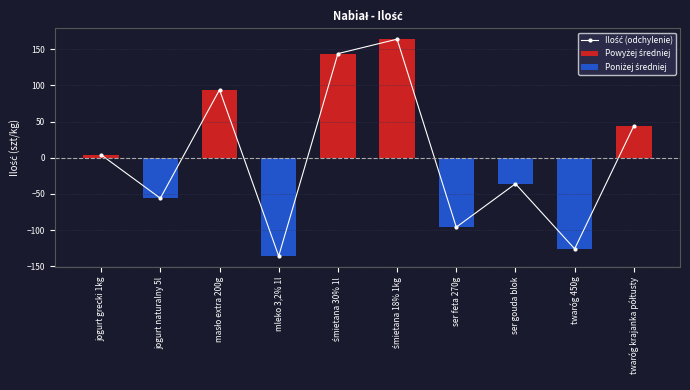

Rank the categories by value from lowest to highest.

mleko 3,2% 1l, twaróg 450g, ser feta 270g, jogurt naturalny 5l, ser gouda blok, jogurt grecki 1kg, twaróg krajanka półtusty, masło extra 200g, śmietana 30% 1l, śmietana 18% 1kg